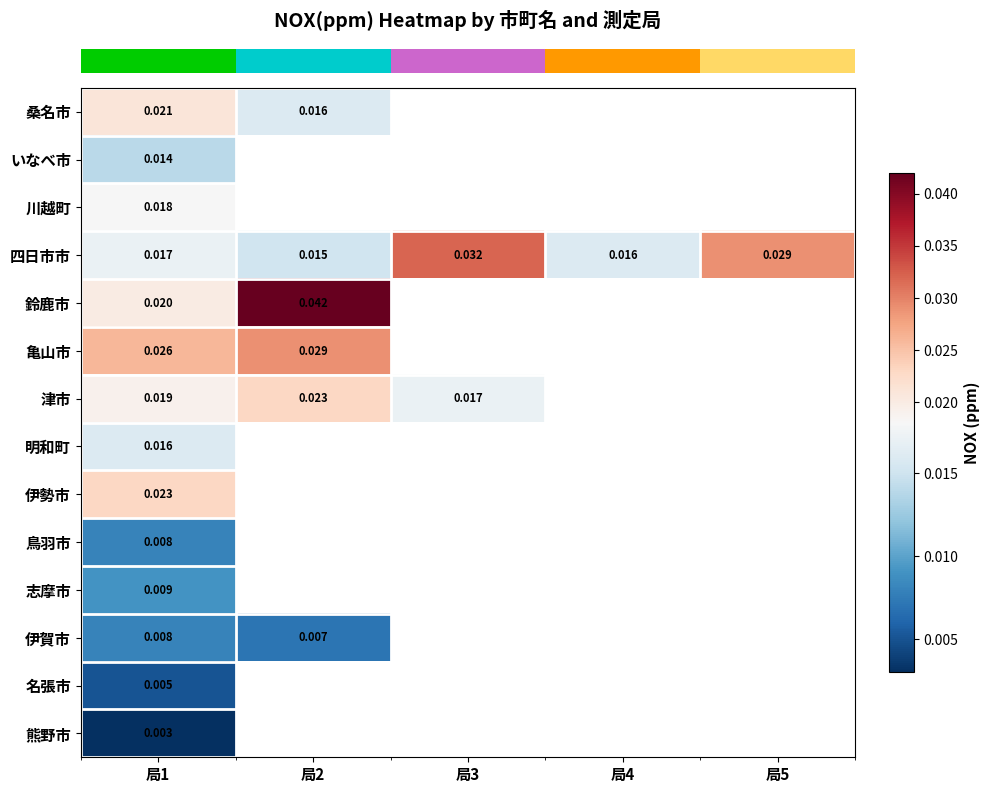

What is the total value across all series at 局1?

0.2